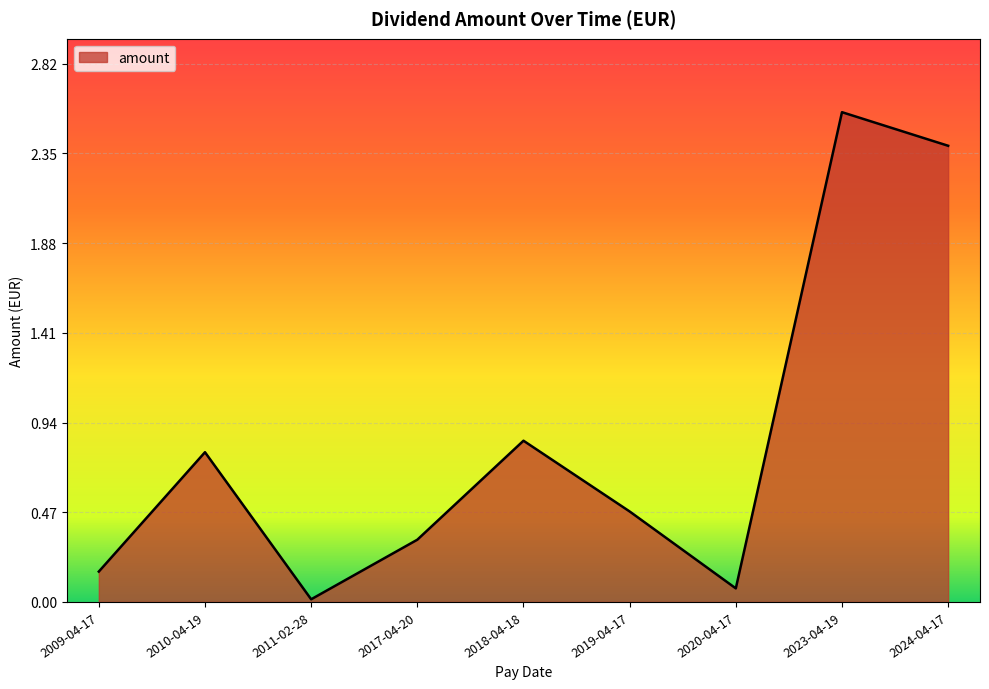

At which category does the data reach its first local valley?

2011-02-28